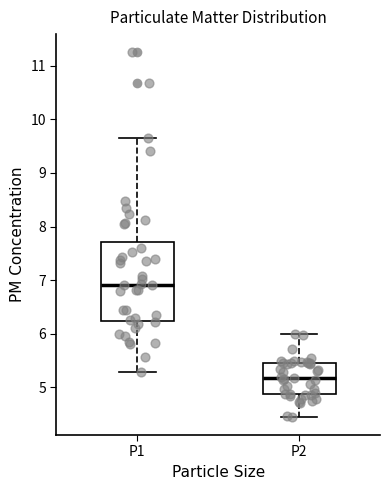

Where is the upper edge of the box for P1 on the y-axis? The values are not printed on the chart, so give them approximately, as read against the axis.

7.7